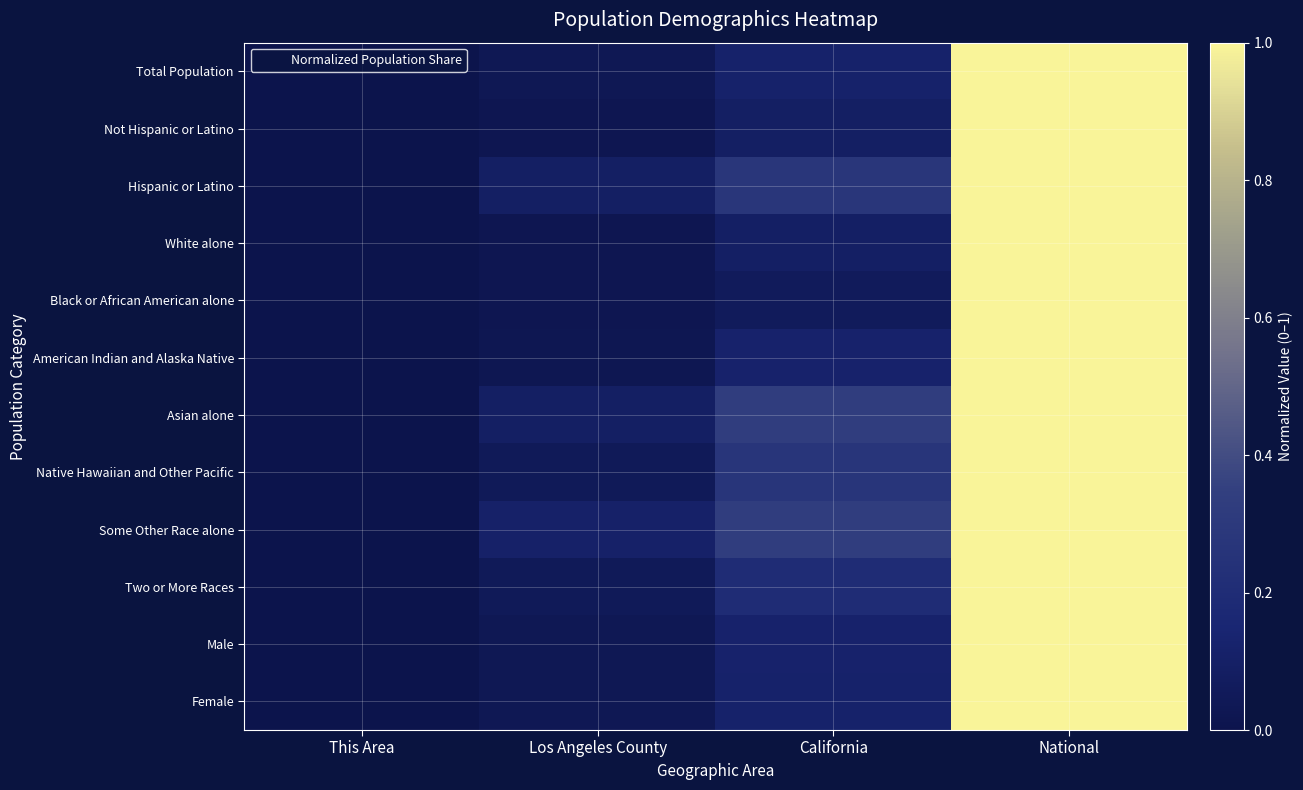

Rank the series by their maximum value, from lowest to highest.

Total Population, Not Hispanic or Latino, Hispanic or Latino, White alone, Black or African American alone, American Indian and Alaska Native, Asian alone, Native Hawaiian and Other Pacific, Some Other Race alone, Two or More Races, Male, Female